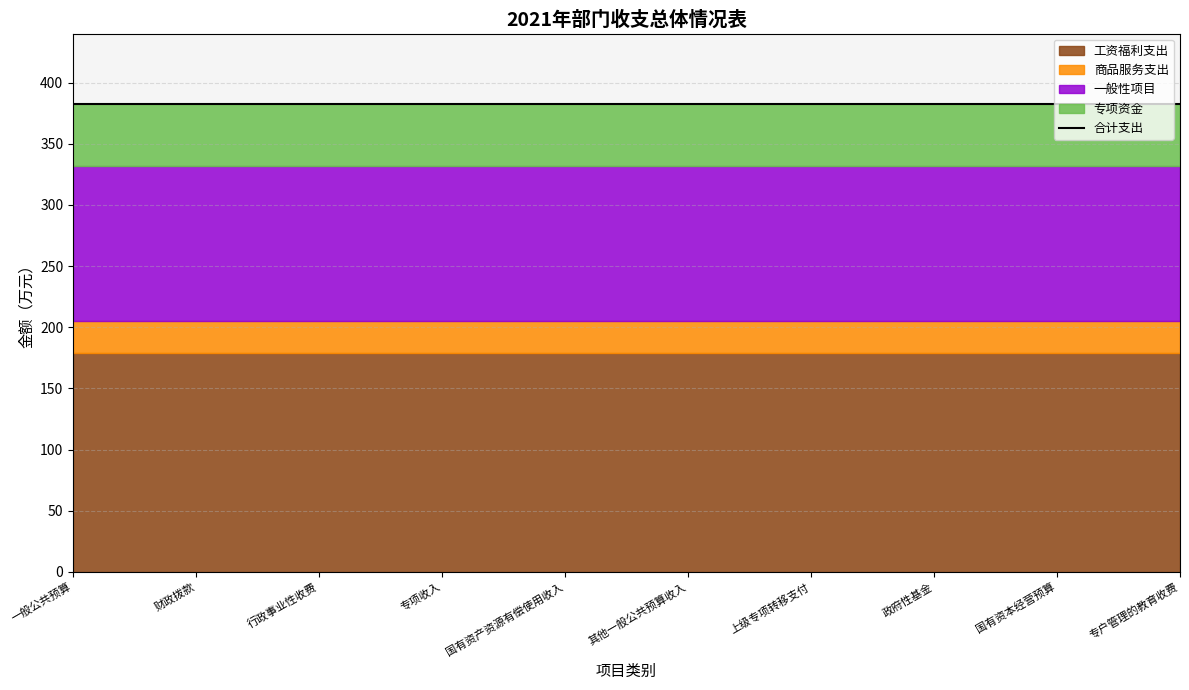

Between 财政拨款 and 专户管理的教育收费, which series saw the biggest shift?

工资福利支出